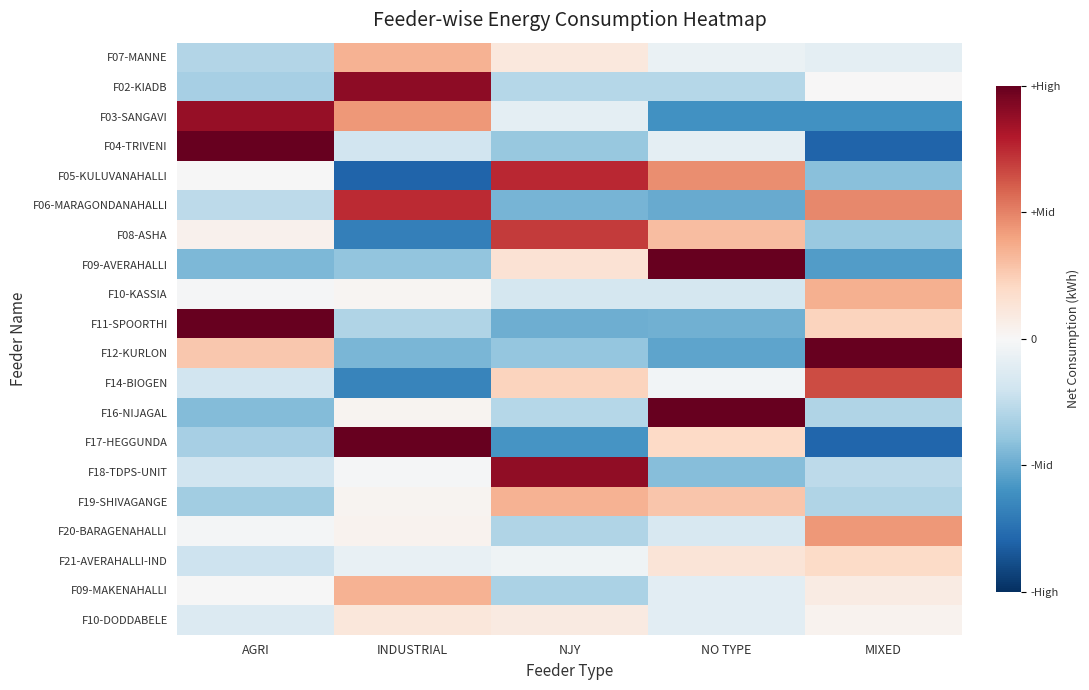

At how many categories does at least one series exceed 0?

5